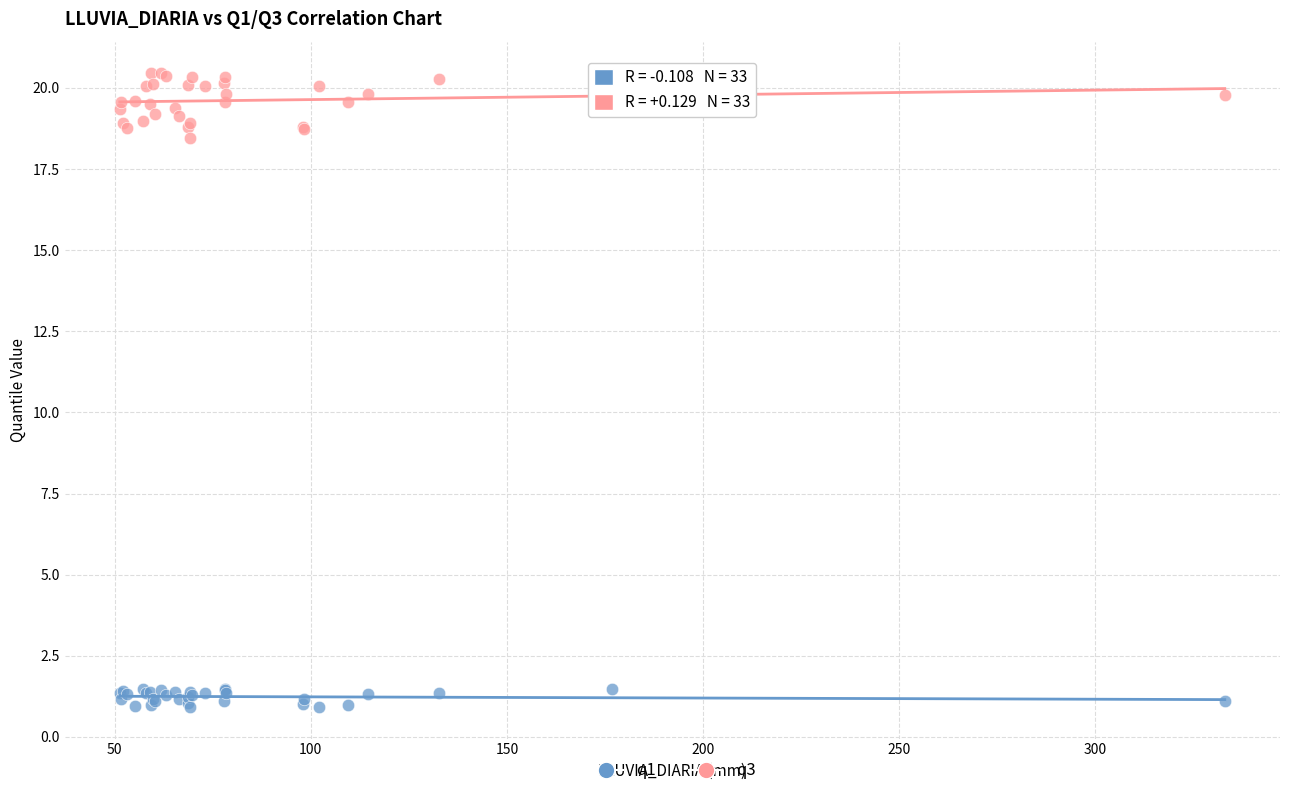

Which series contains the highest Y value?

q3